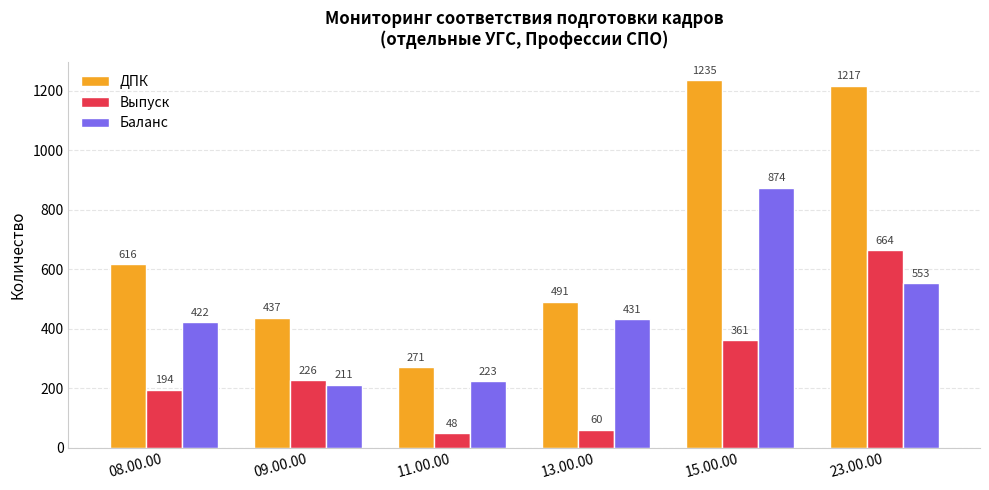

At which label does Баланс reach its minimum?

09.00.00